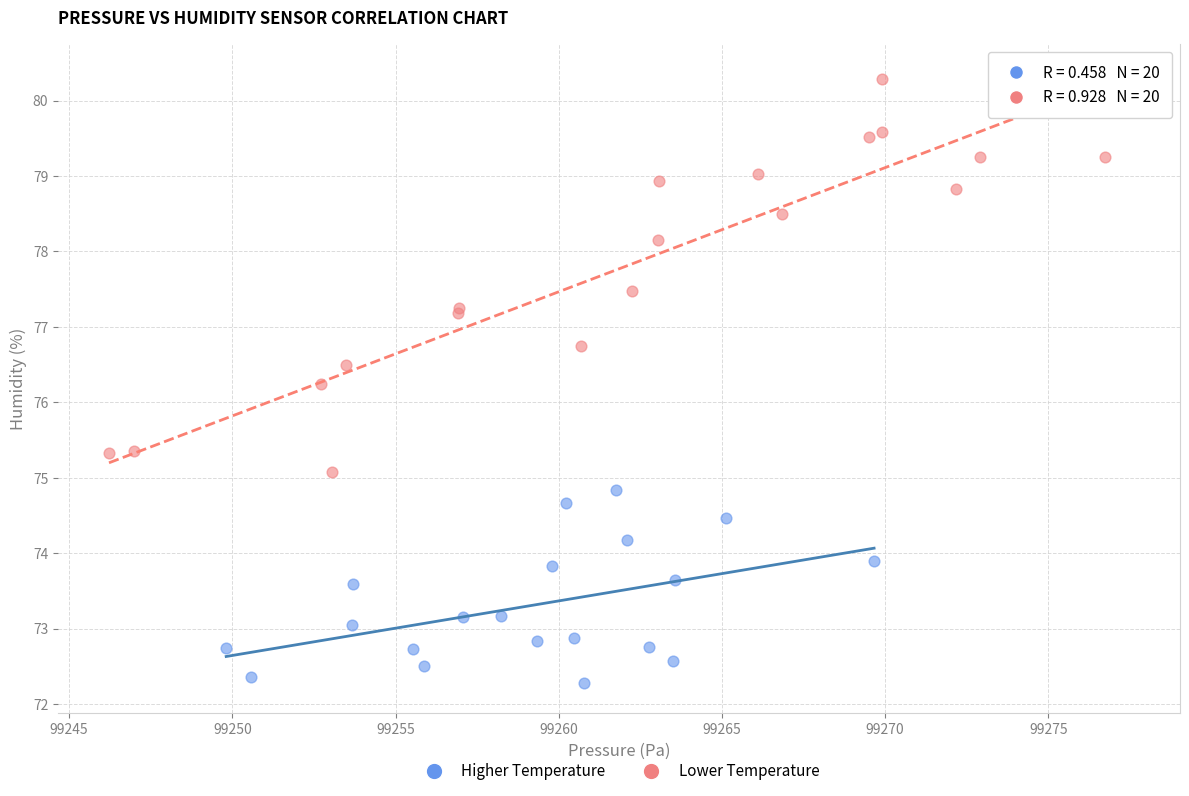

Which series reaches the maximum Y coordinate?

Lower Temperature